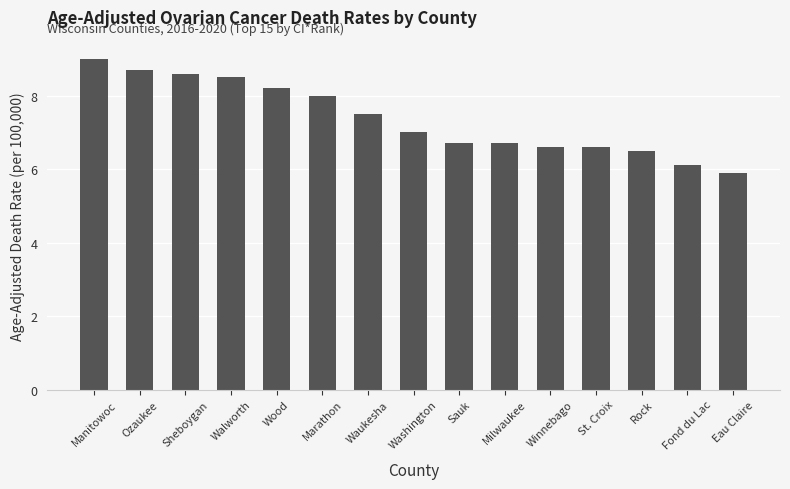

Is it true that the value at Washington is 7.0?

True